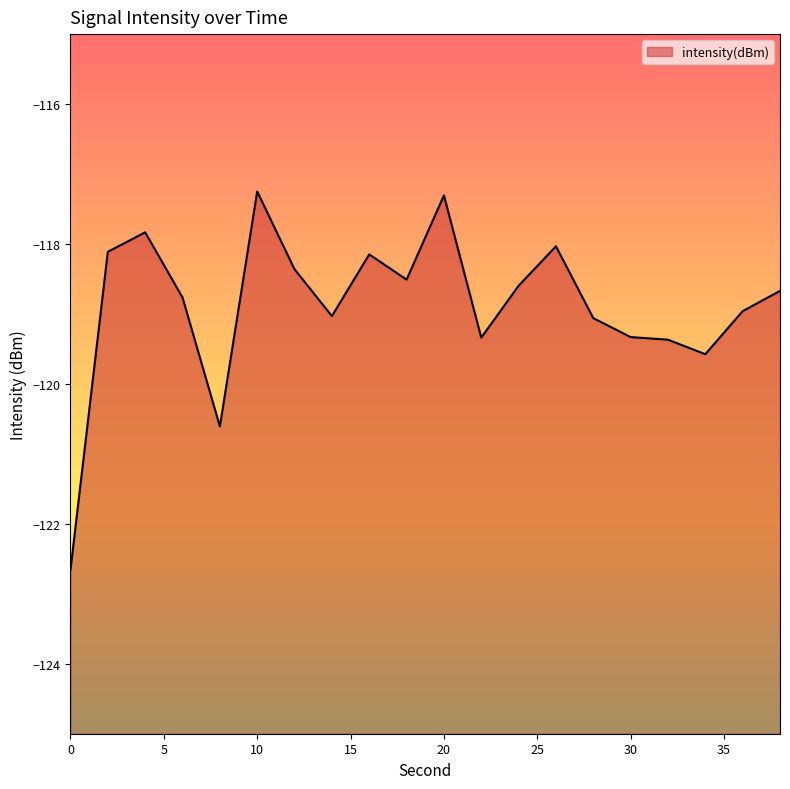

At which category does the data reach its first local peak?

4